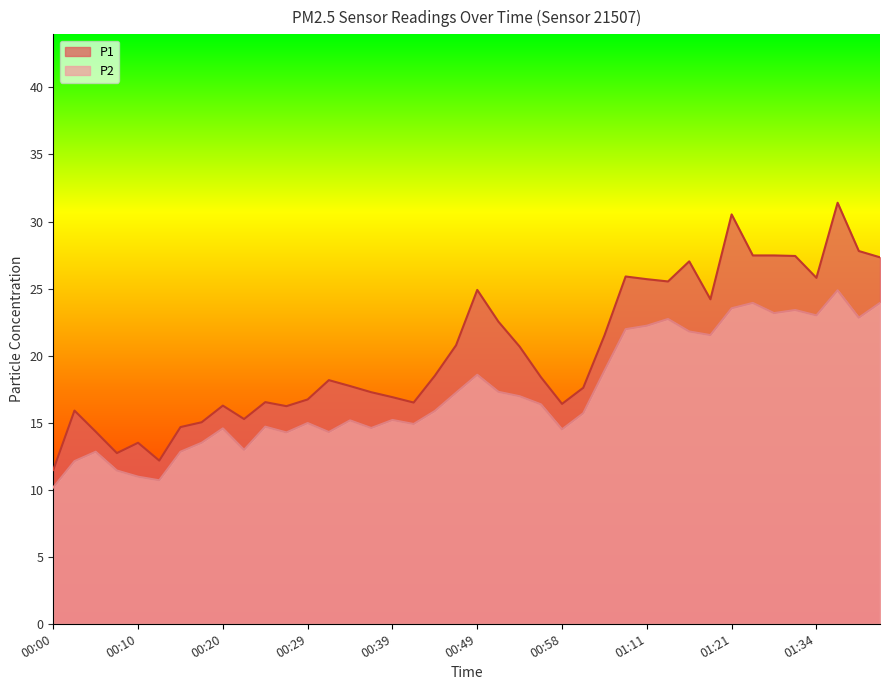

What are all the series names shown in the legend?

P1, P2